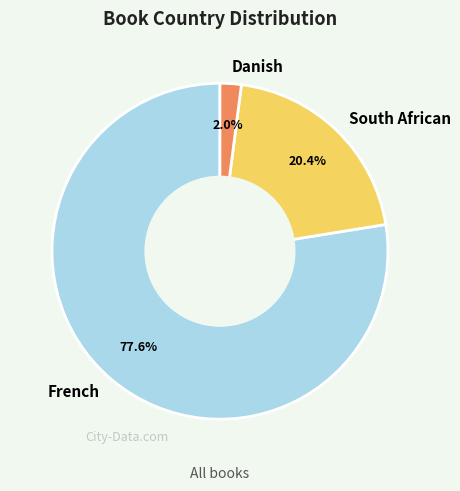

What percentage is NOT represented by French?

22.4%